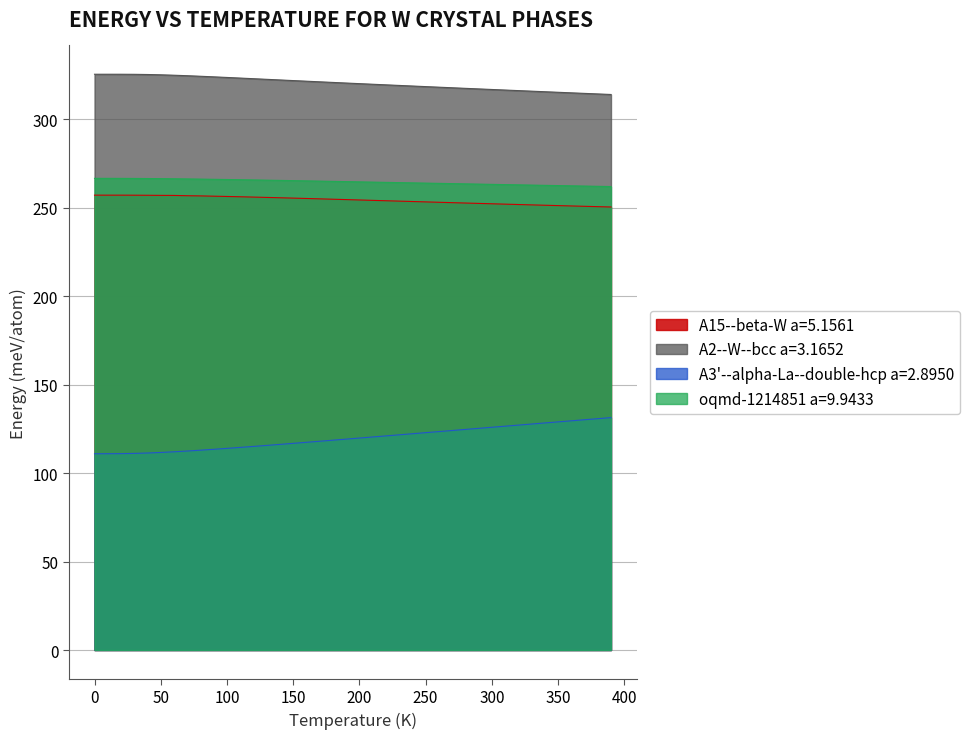

What is the maximum value for A3'--alpha-La--double-hcp a=2.8950?

131.3